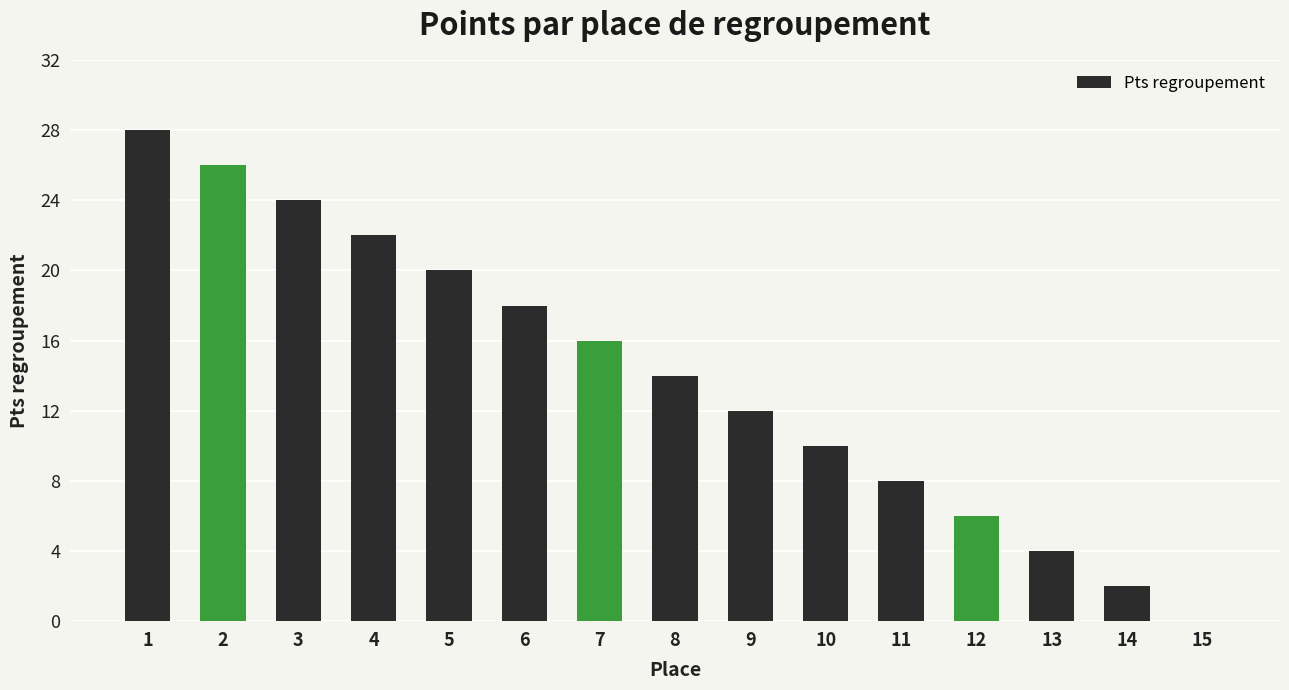

At which category does the chart reach its peak across all series?

1